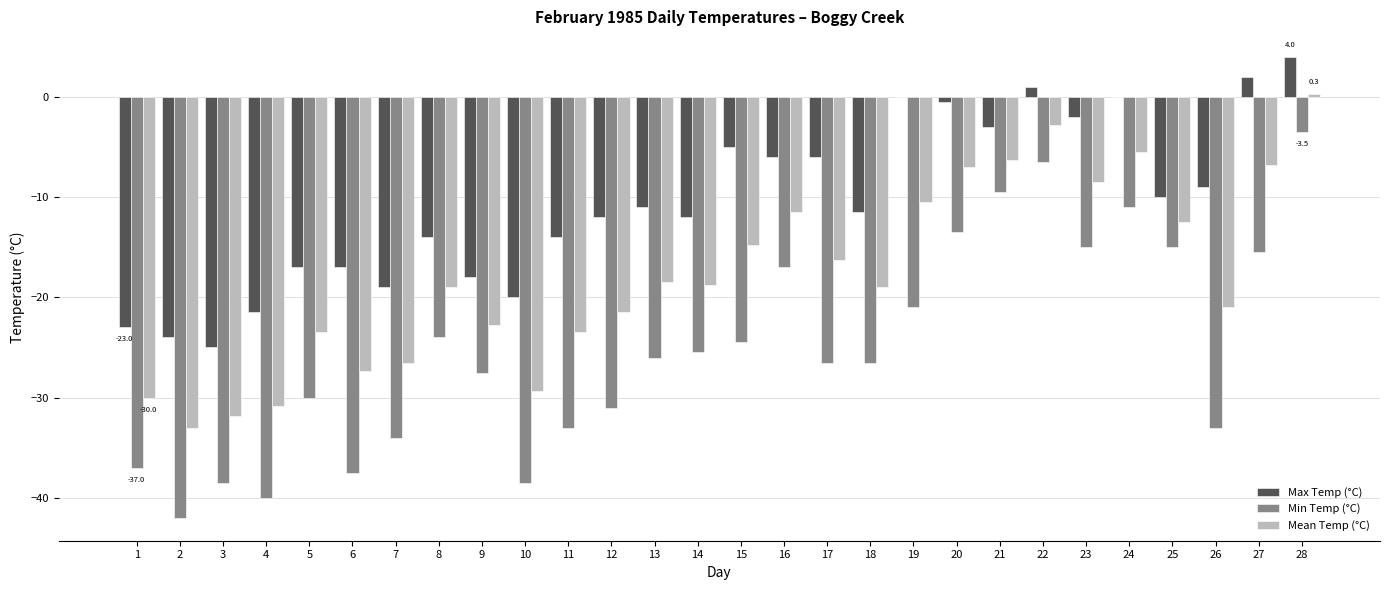

Is the value of Min Temp (°C) at 19 greater than the value of Mean Temp (°C) at 11?

Yes